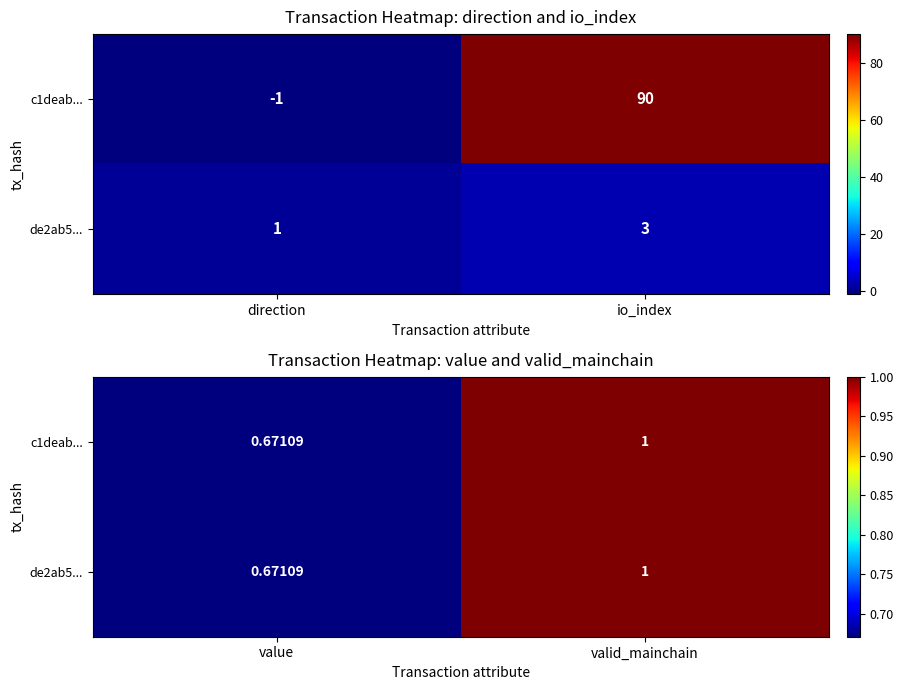

At valid_mainchain, list the series in order from smallest to largest.

c1deab..., de2ab5...